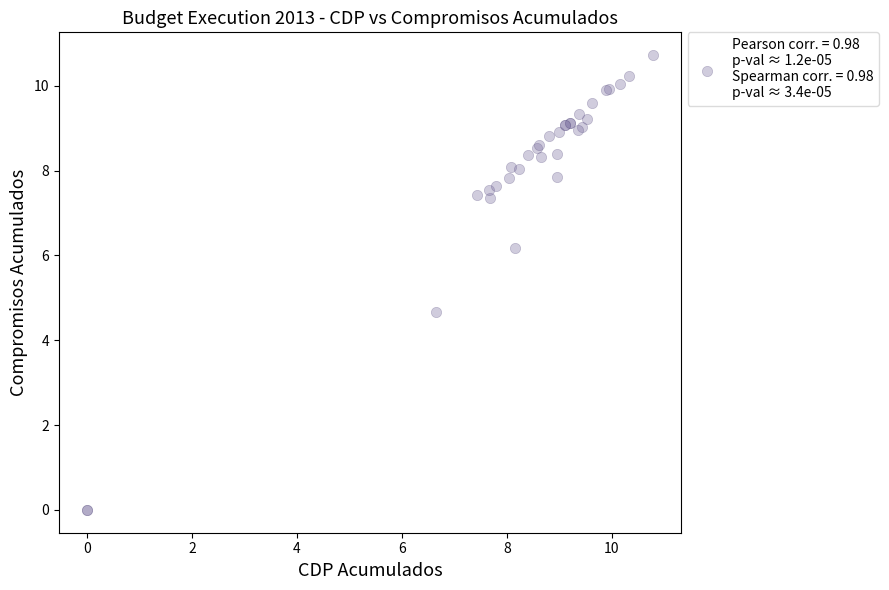

What Y value in the scatter plot is closest to 5?

4.7